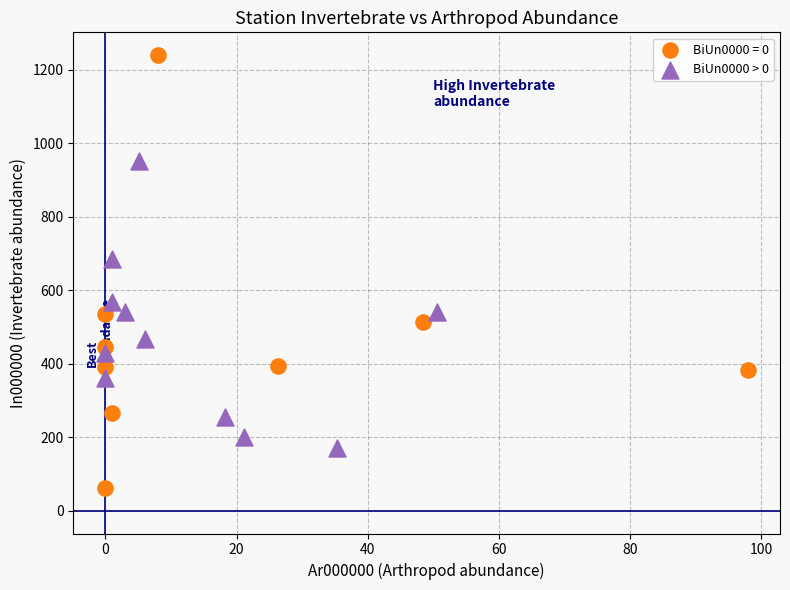

Which series has the largest Y range (max minus min)?

BiUn0000 = 0